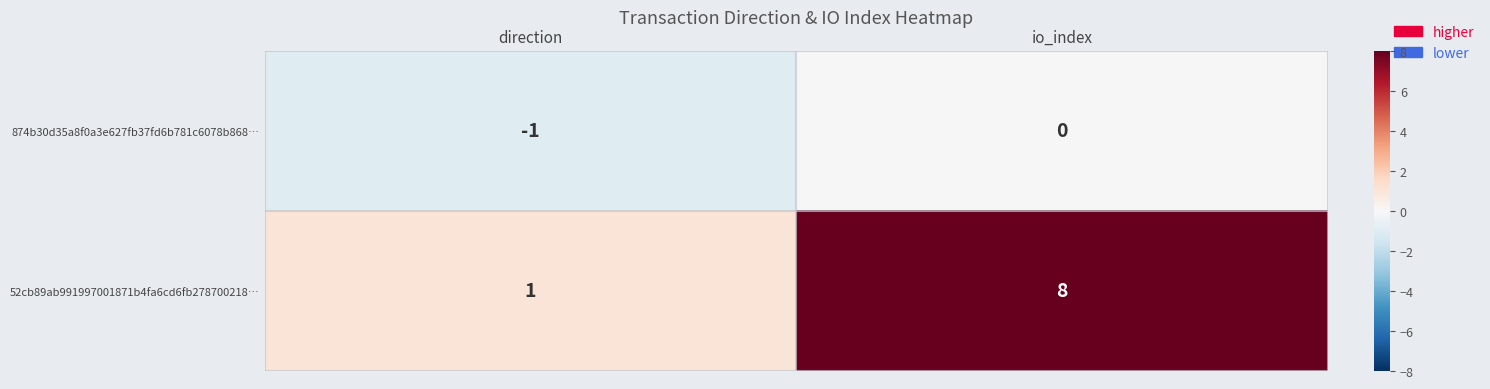

Reading right to left, what are all the values shown in this chart?

874b30d35a8f0a3e627fb37fd6b781c6078b868…: io_index=0	direction=-1
52cb89ab991997001871b4fa6cd6fb278700218…: io_index=8	direction=1